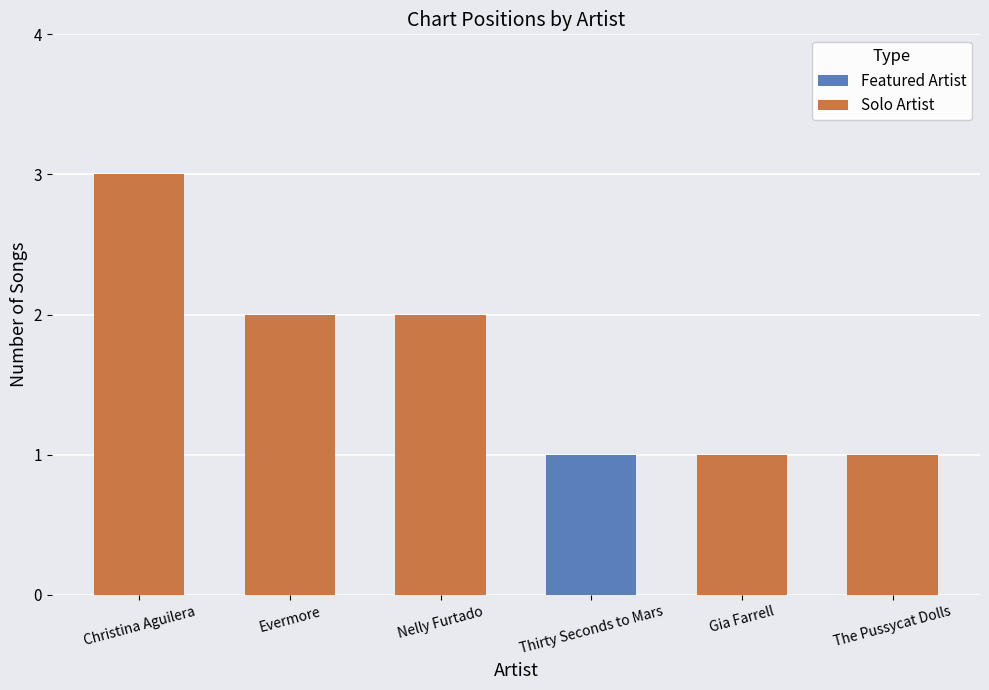

What is the maximum value shown in the chart?

3